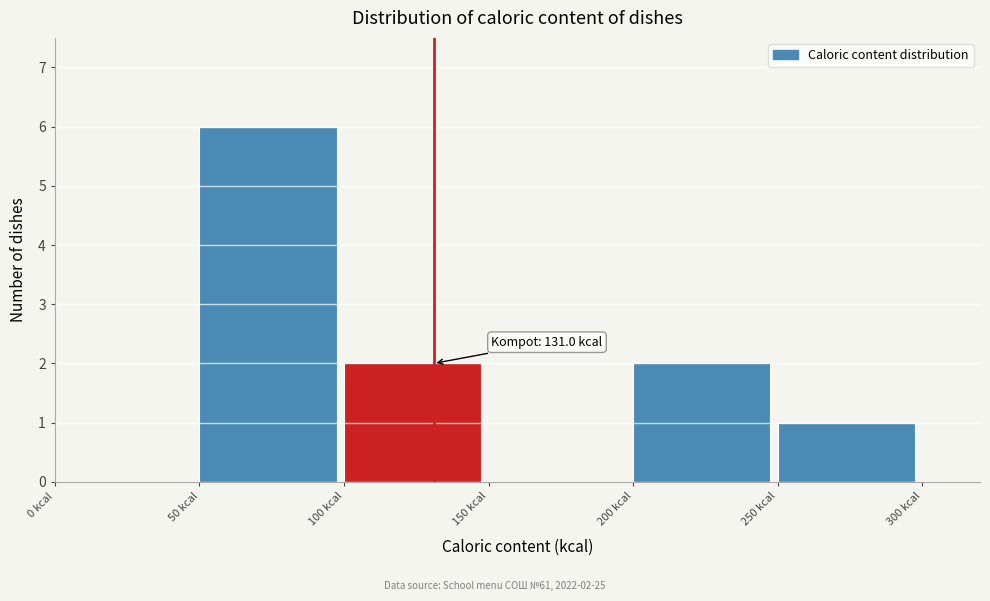

Which range on the x-axis has the tallest bar?

50 to 100